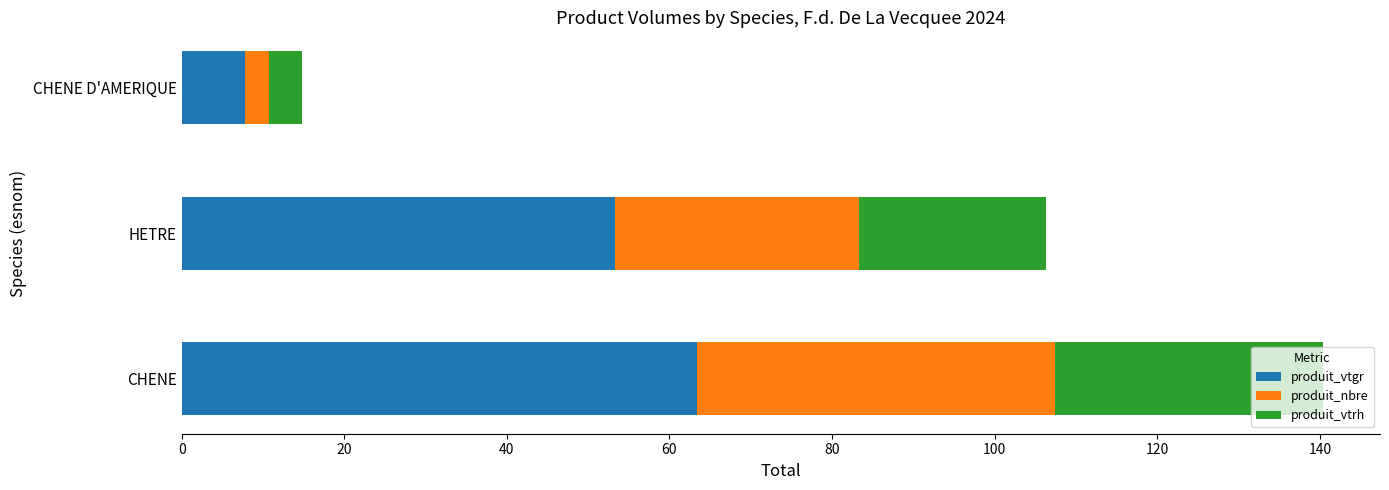

At which label is produit_vtgr closest to 35?

HETRE